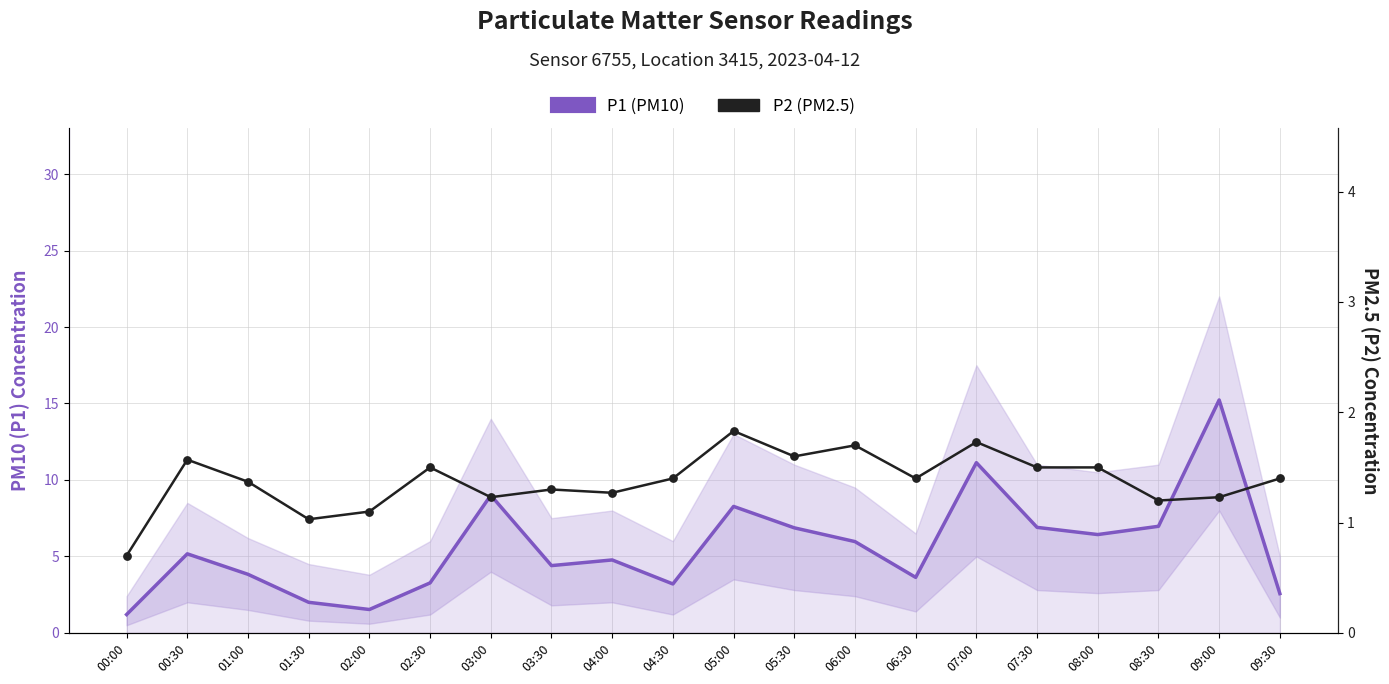

Is the value of P2 (PM2.5) at 03:30 greater than the value of P1 (PM10) at 06:00?

No